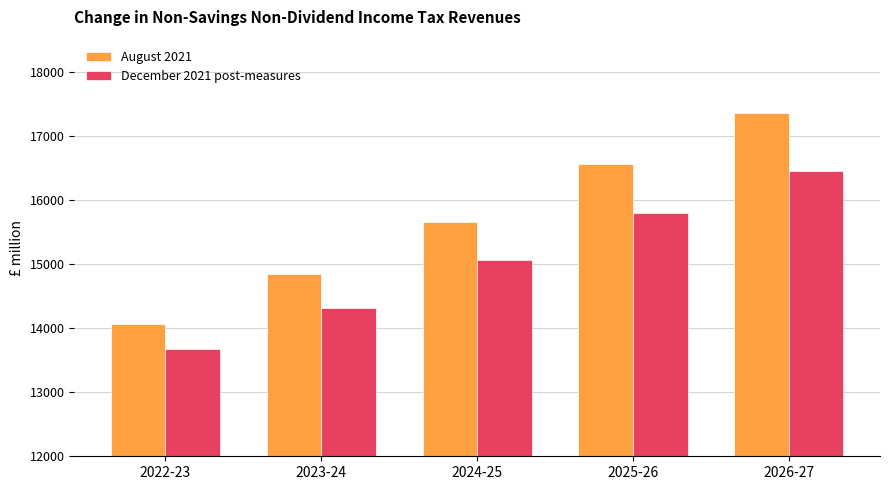

What is the sum of the December 2021 post-measures values at 2023-24 and 2025-26?

30103.3